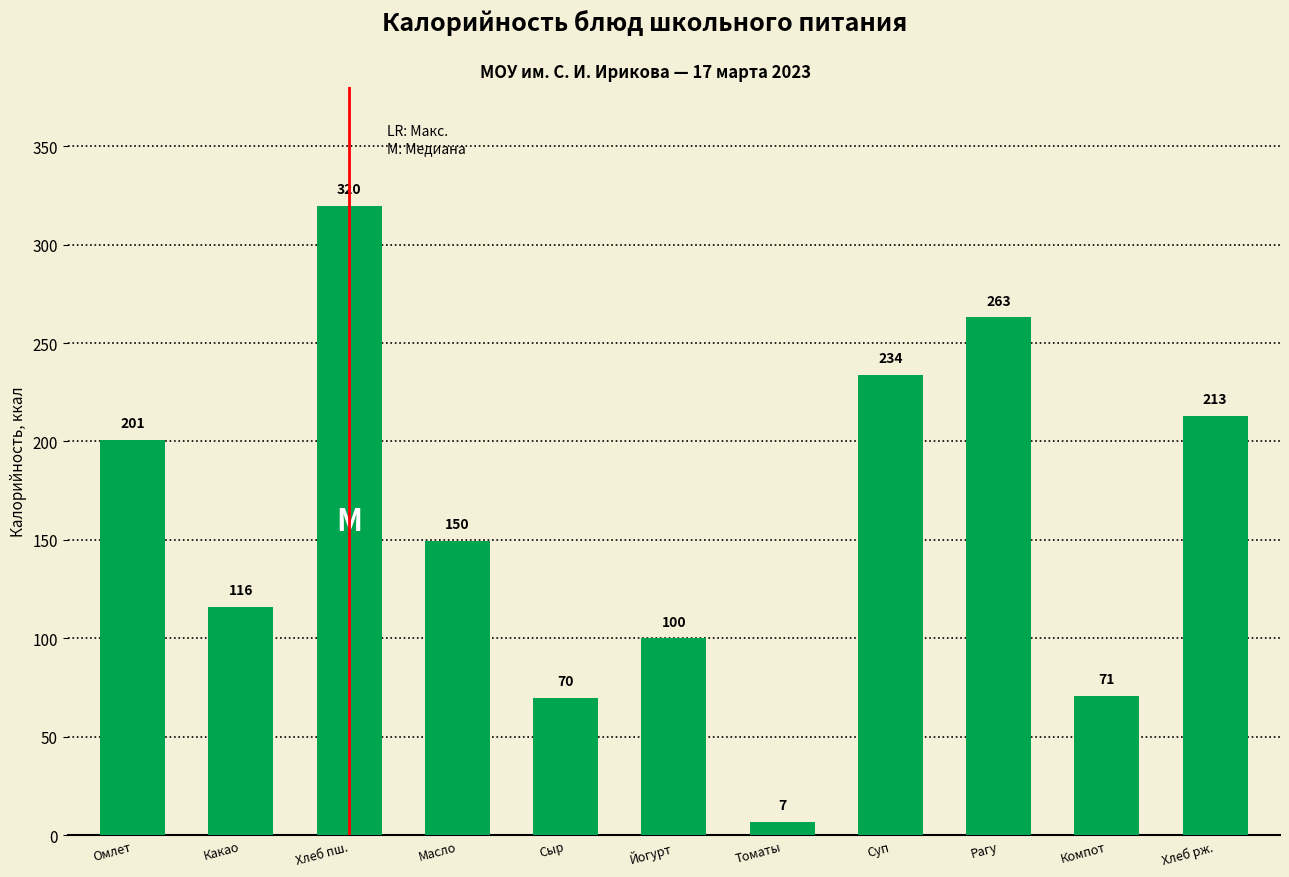

How many bars are there in total?

11